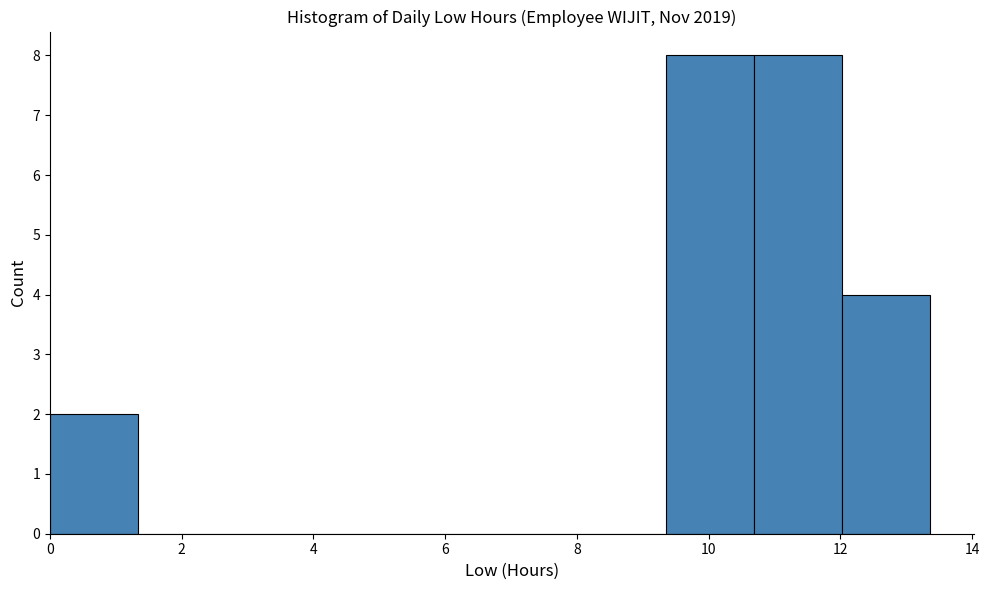

How tall is the bar that spans 9.4 to 10.6 on the x-axis? Neither the bar edges nor the heights are printed on the chart, so give them approximately, as read against the axes.

8